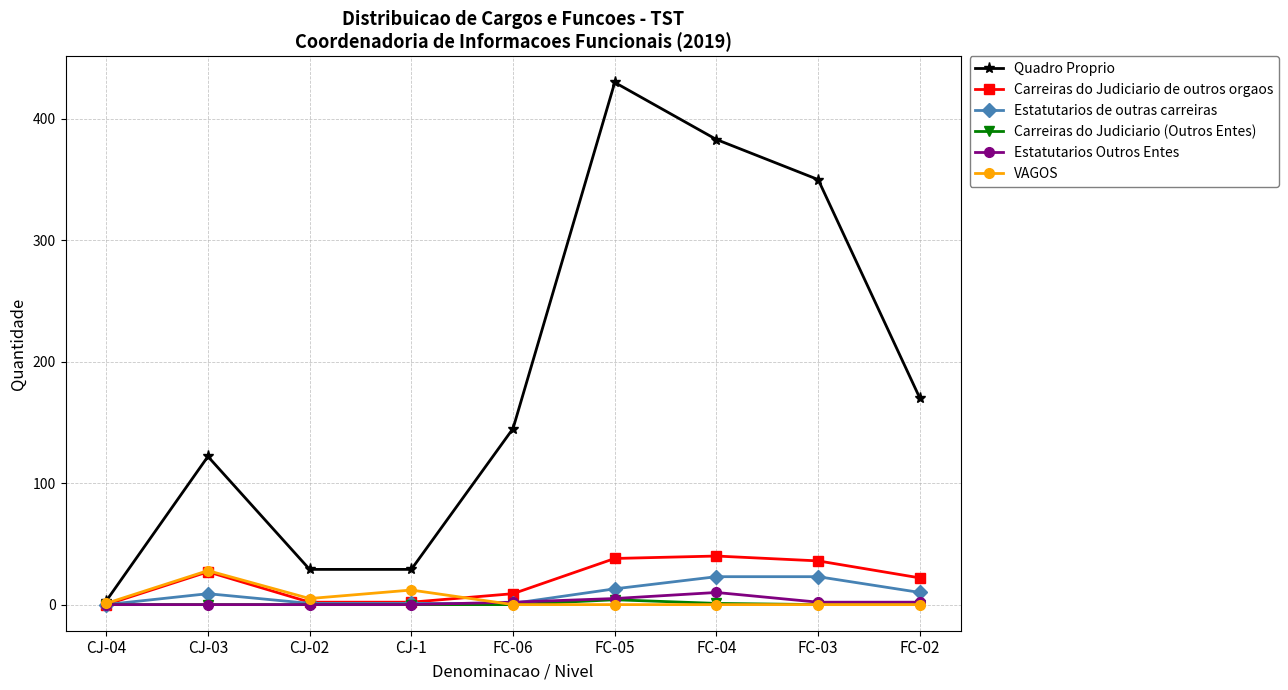

What is the difference between the highest and lowest values at FC-04?

383